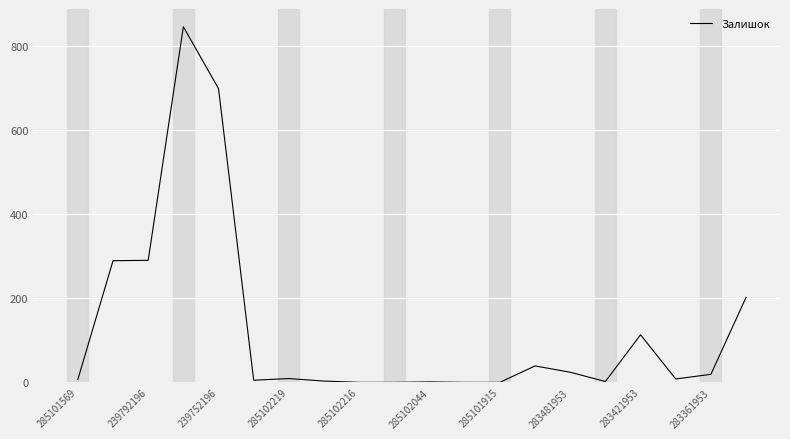

What is the greatest value displayed?

845